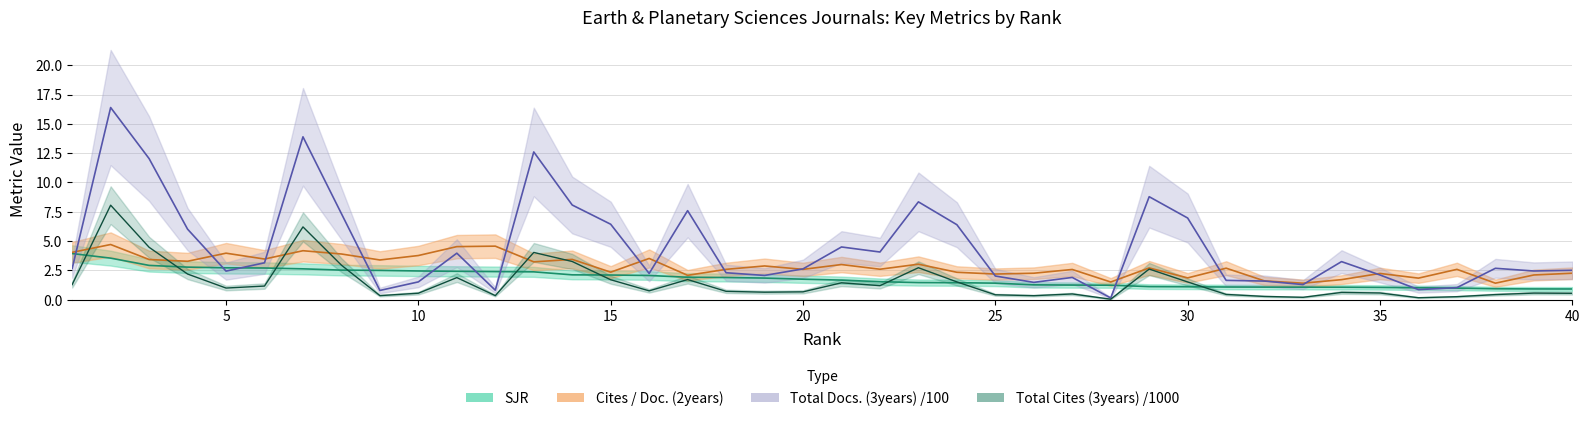

True or false: Cites / Doc. (2years) and SJR intersect in this chart.

False